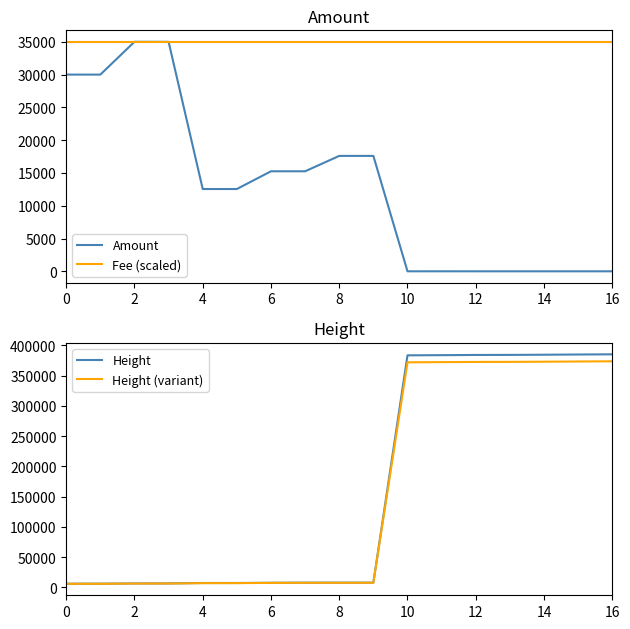

True or false: Height (variant) and Fee (scaled) intersect in this chart.

True